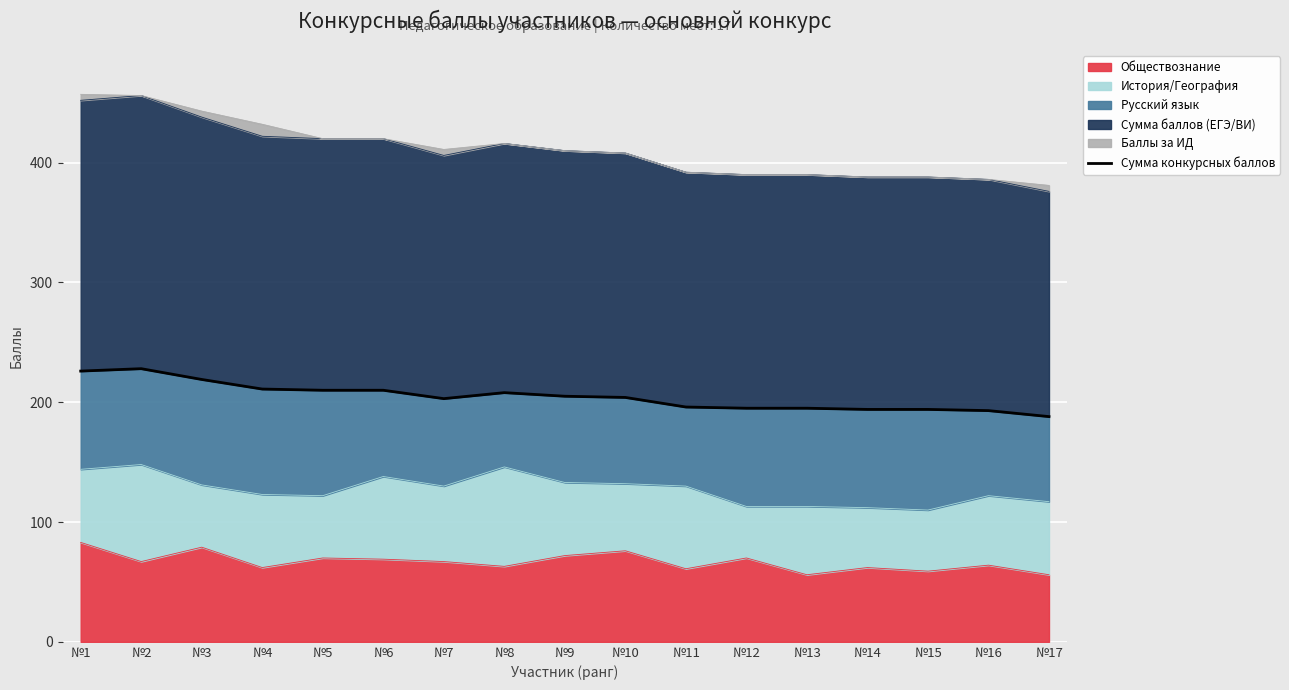

What is the change in value from №10 to №12?

-9